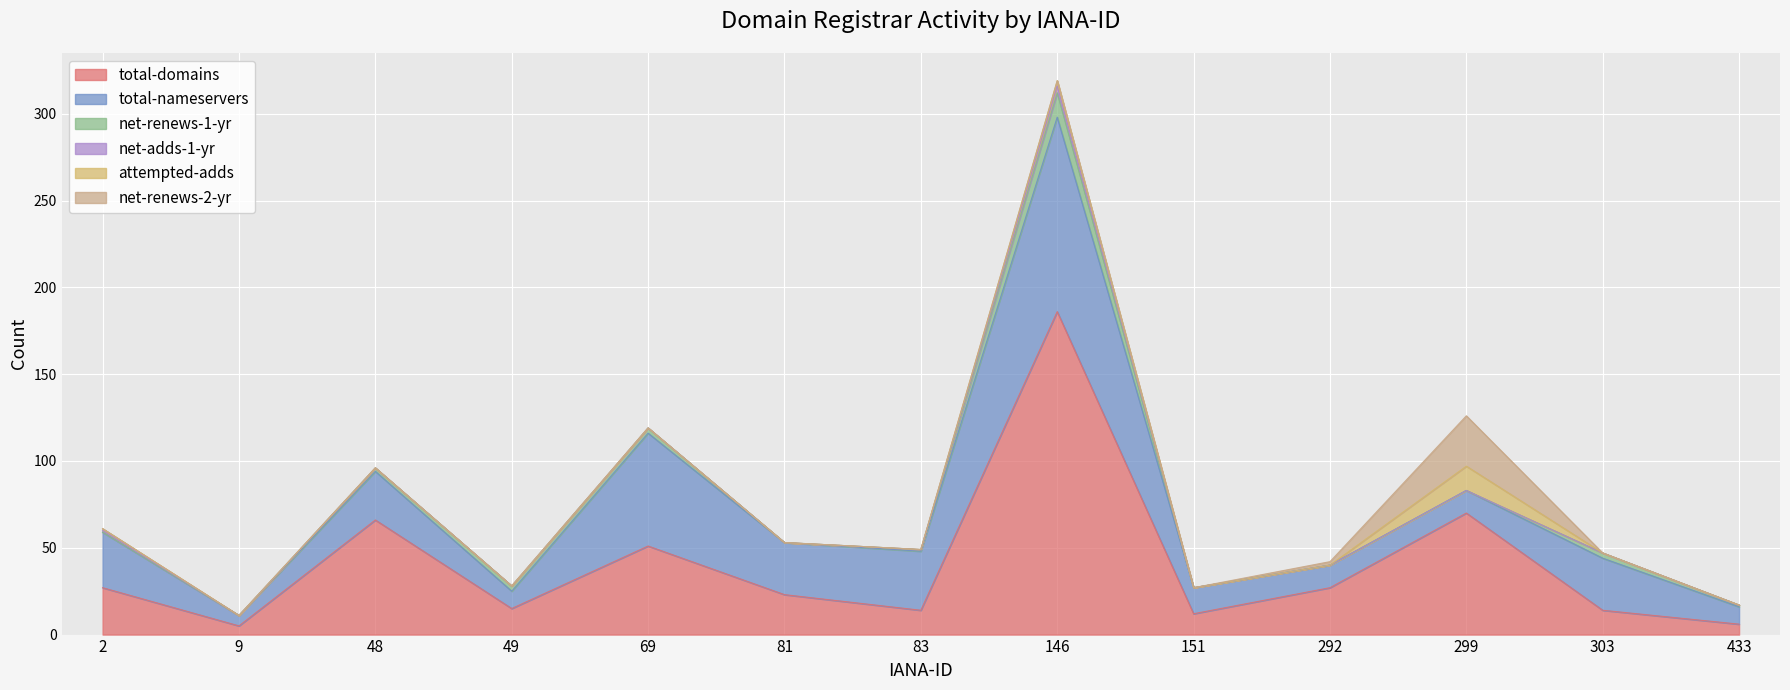

True or false: net-renews-1-yr and total-domains intersect in this chart.

False